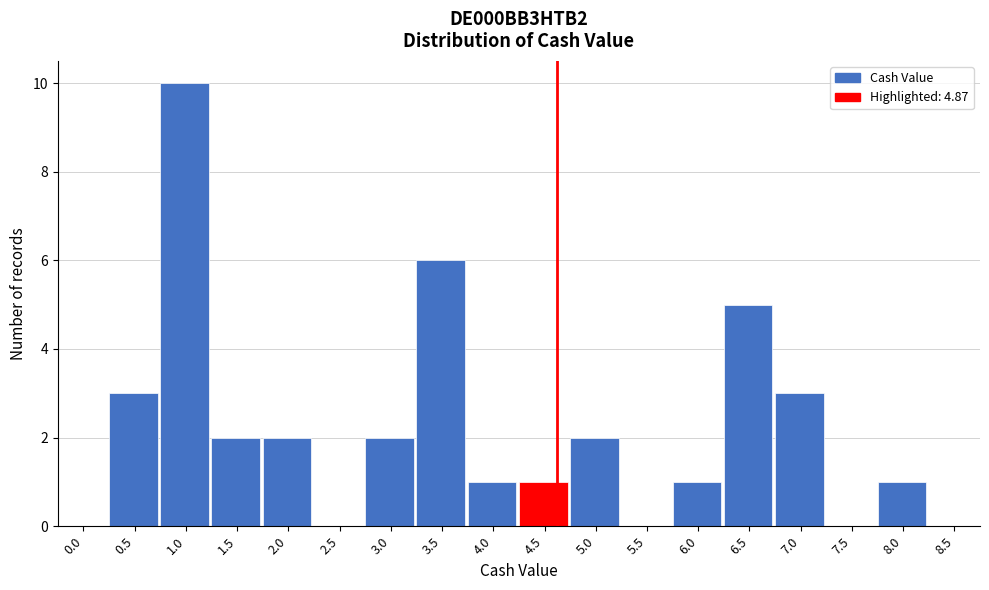

Reading left to right, what are all the values shown in this chart?

0.0=0	0.5=3	1.0=10	1.5=2	2.0=2	2.5=0	3.0=2	3.5=6	4.0=1	4.5=1	5.0=2	5.5=0	6.0=1	6.5=5	7.0=3	7.5=0	8.0=1	8.5=0